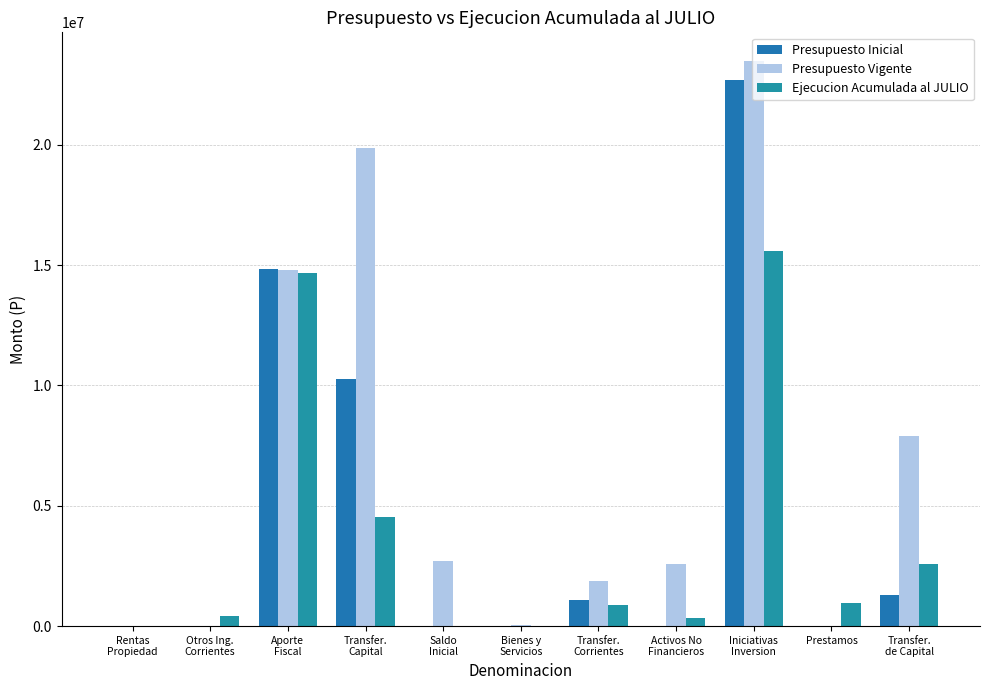

At Saldo
Inicial, list the series in order from largest to smallest.

Presupuesto Vigente, Presupuesto Inicial, Ejecucion Acumulada al JULIO